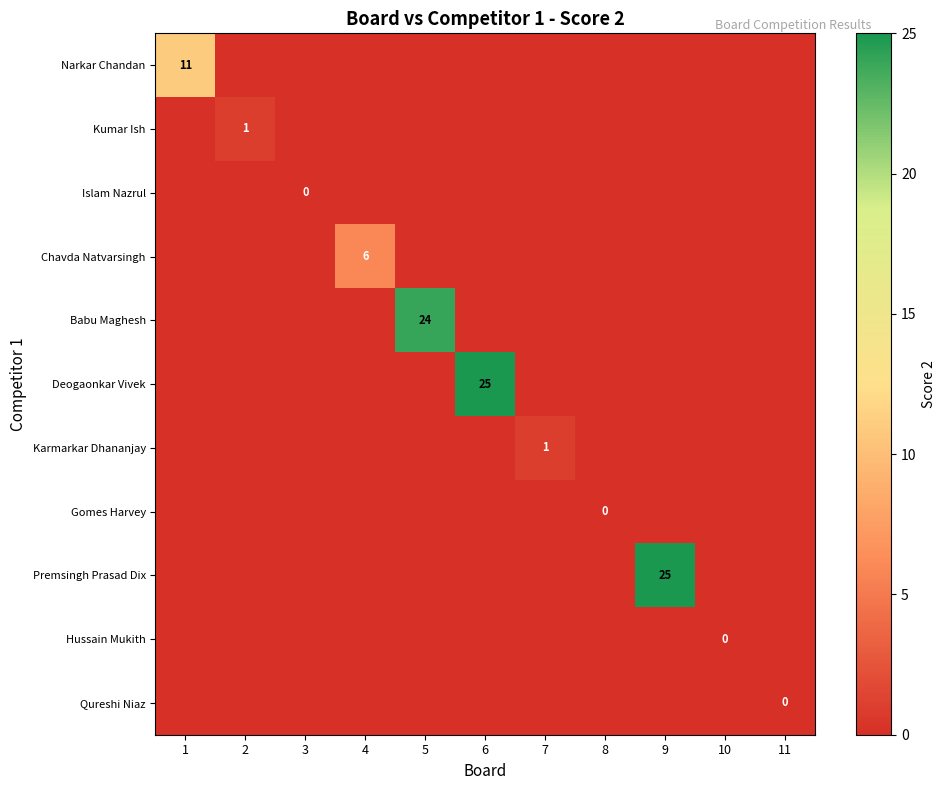

Which label corresponds to the largest value in the chart?

6